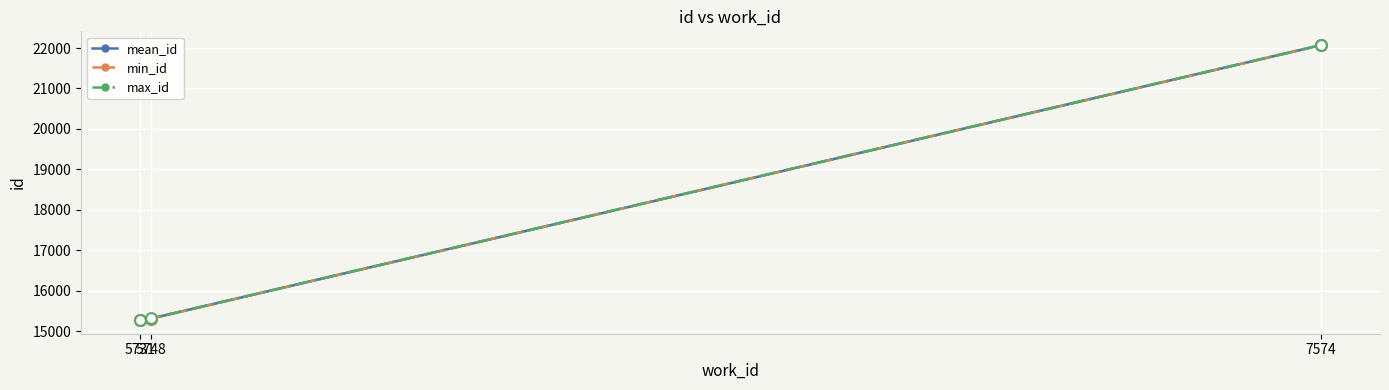

Is the value of mean_id at 5731 greater than the value of max_id at 5748?

No